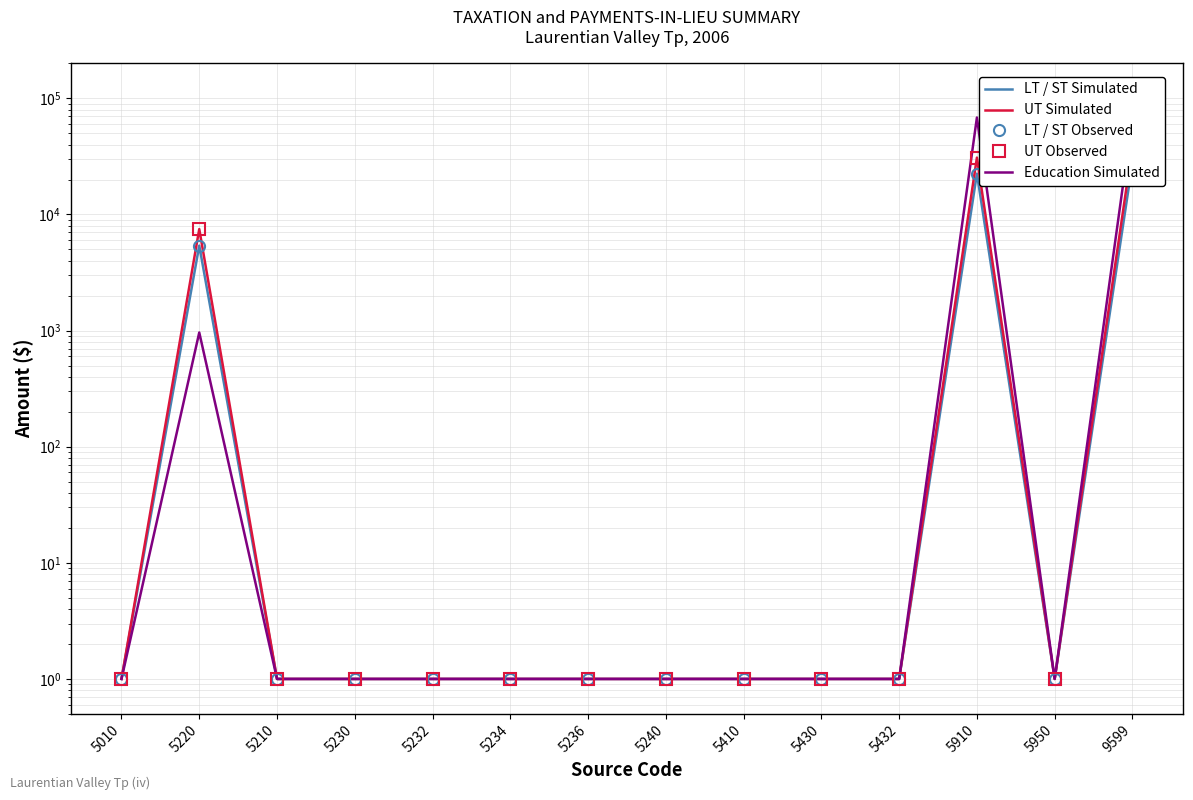

What is the total value across all series at 5950?

5